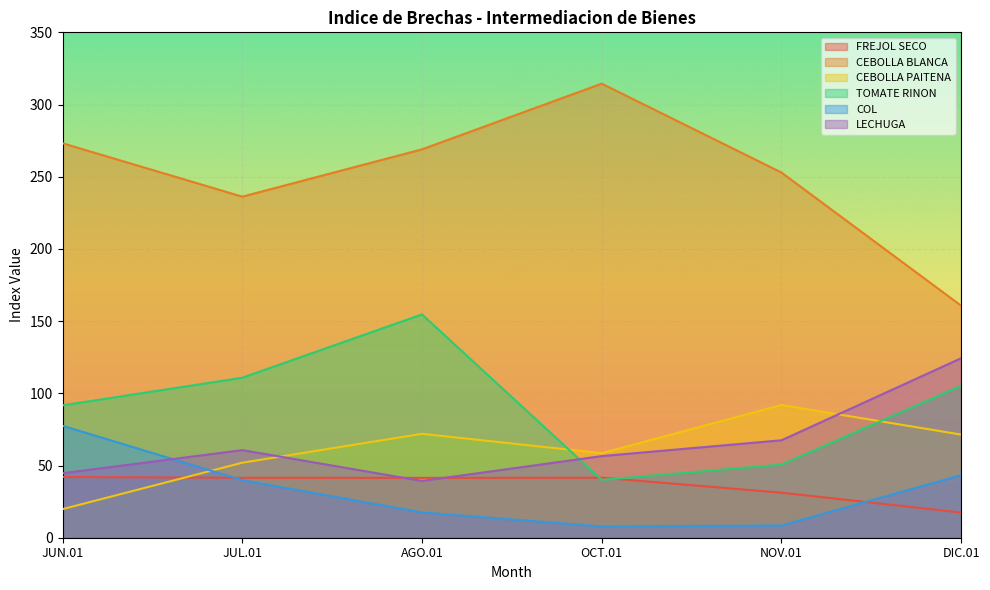

What is the sum of all COL values?

194.5